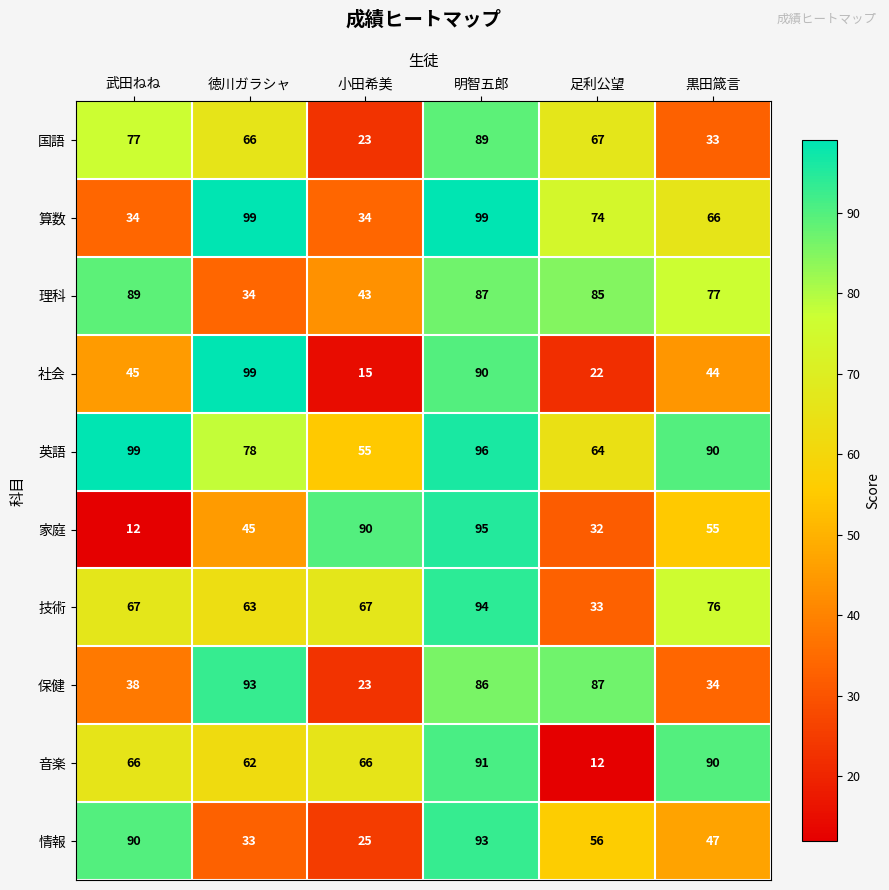

What is the difference between the 情報 values at 徳川ガラシャ and 小田希美?

8